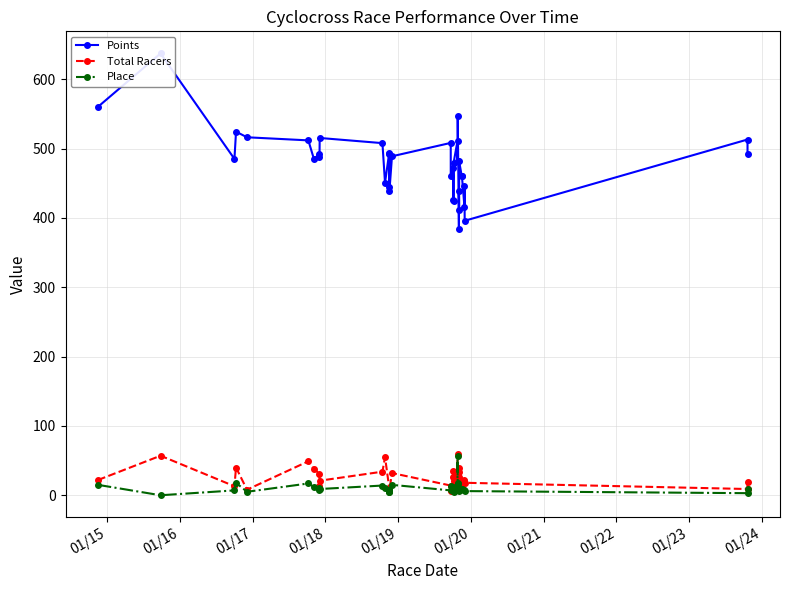

How many lines are shown in the chart?

3